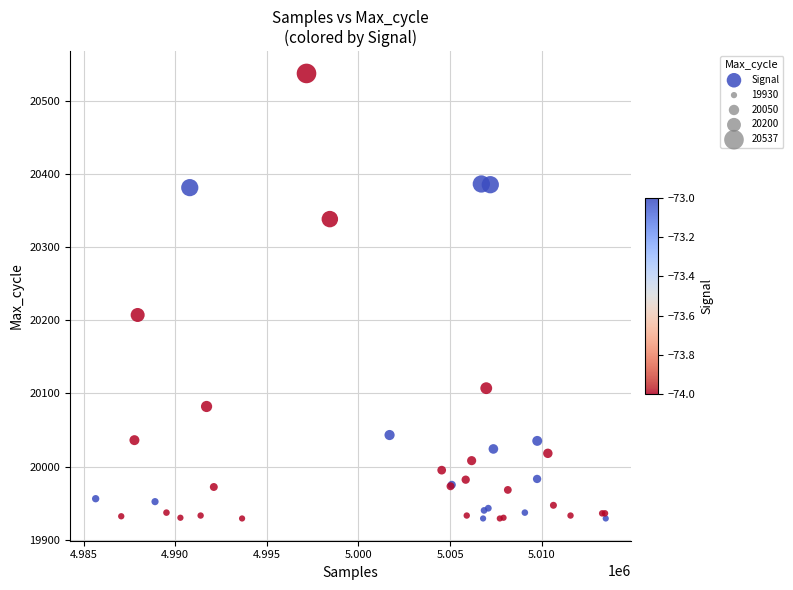

What Y value in the scatter plot is closest to 20233?

20207